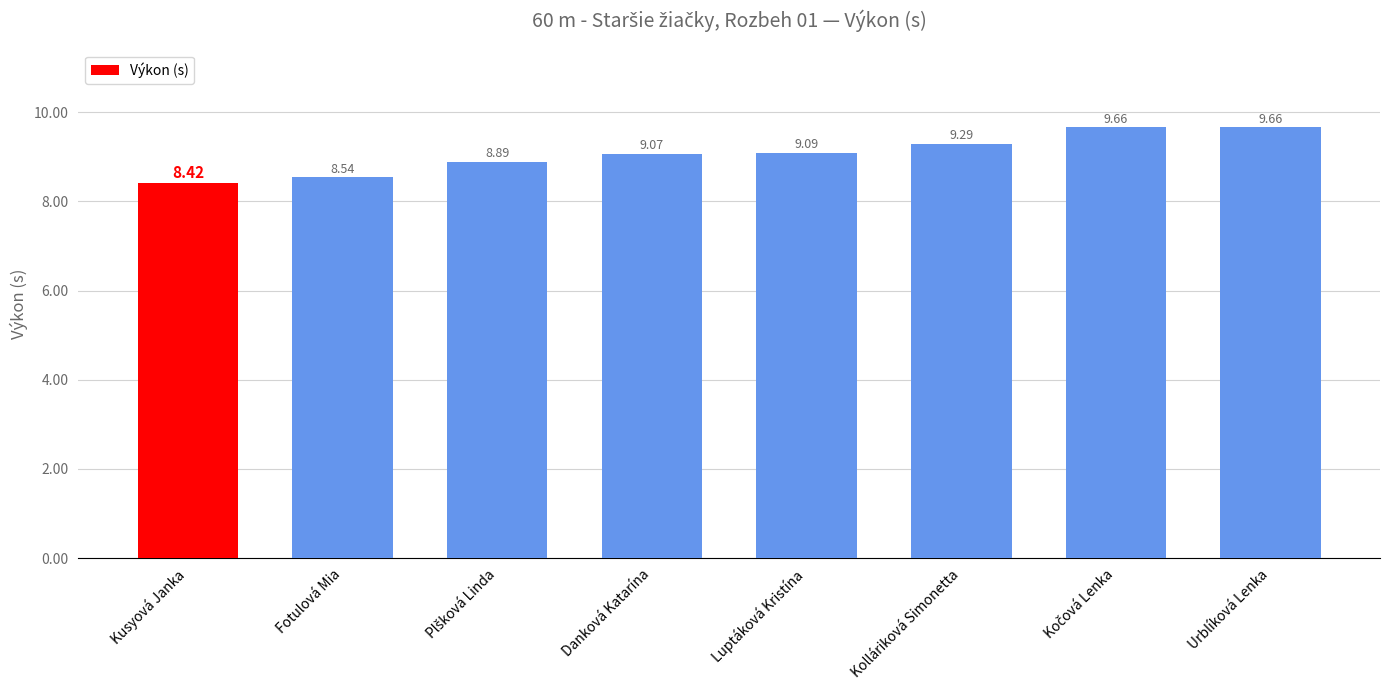

What is the ratio of the value at Fotulová Mia to the value at Luptáková Kristína?

0.9